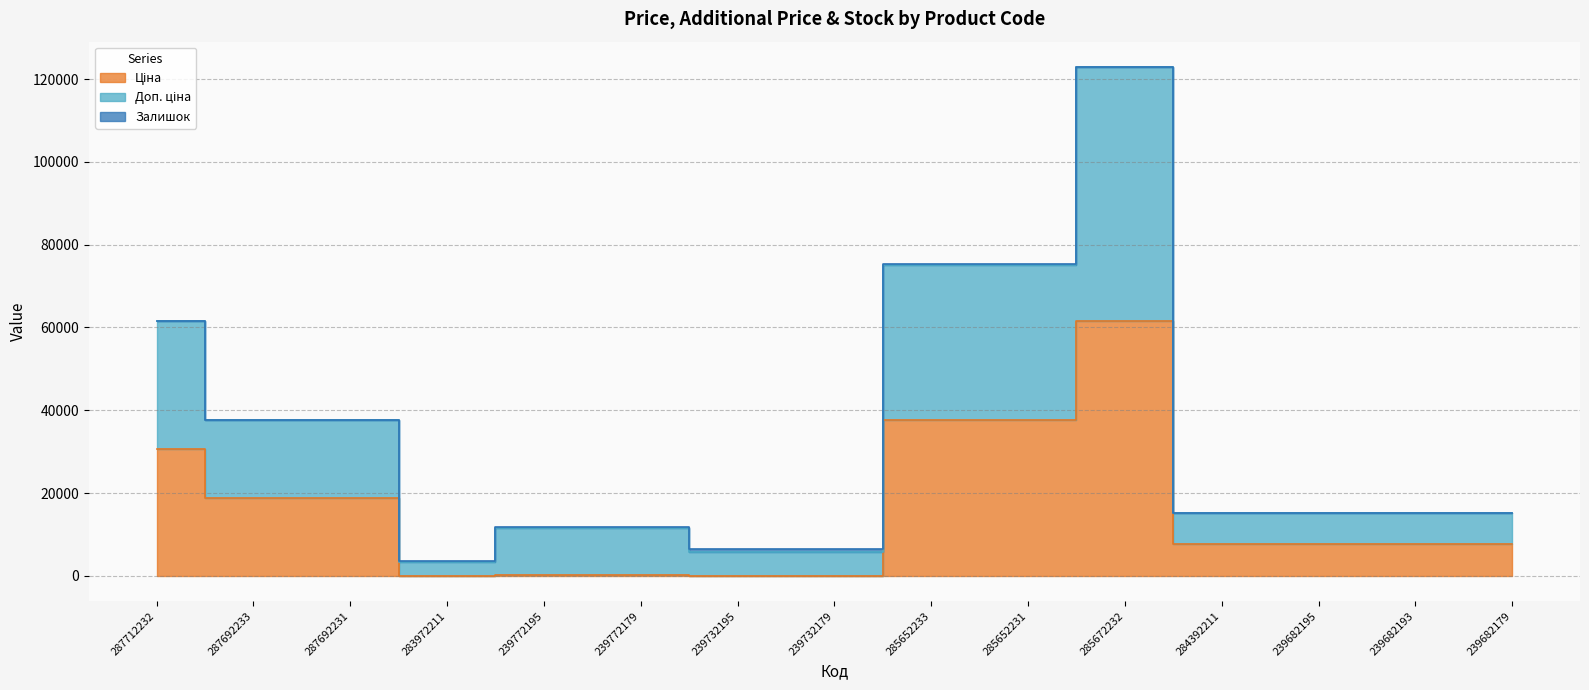

At how many categories does at least one series exceed 56884?

4